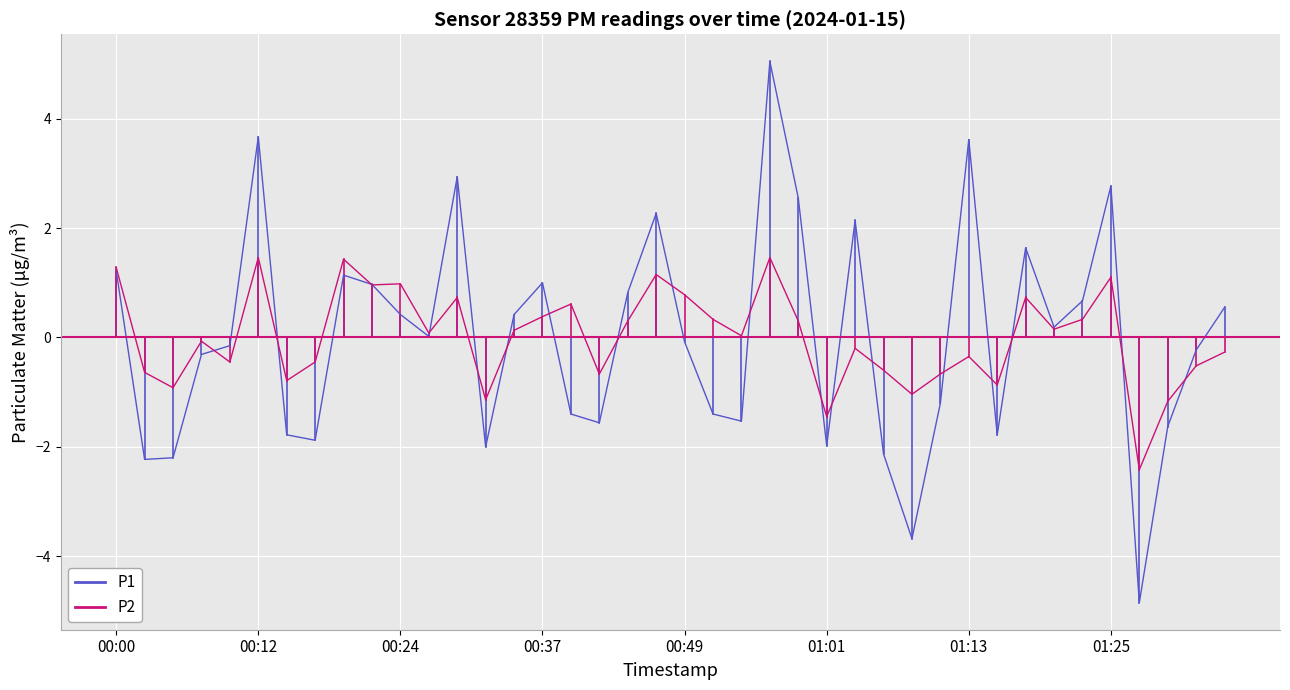

At which label does P2 first exceed 0?

00:00